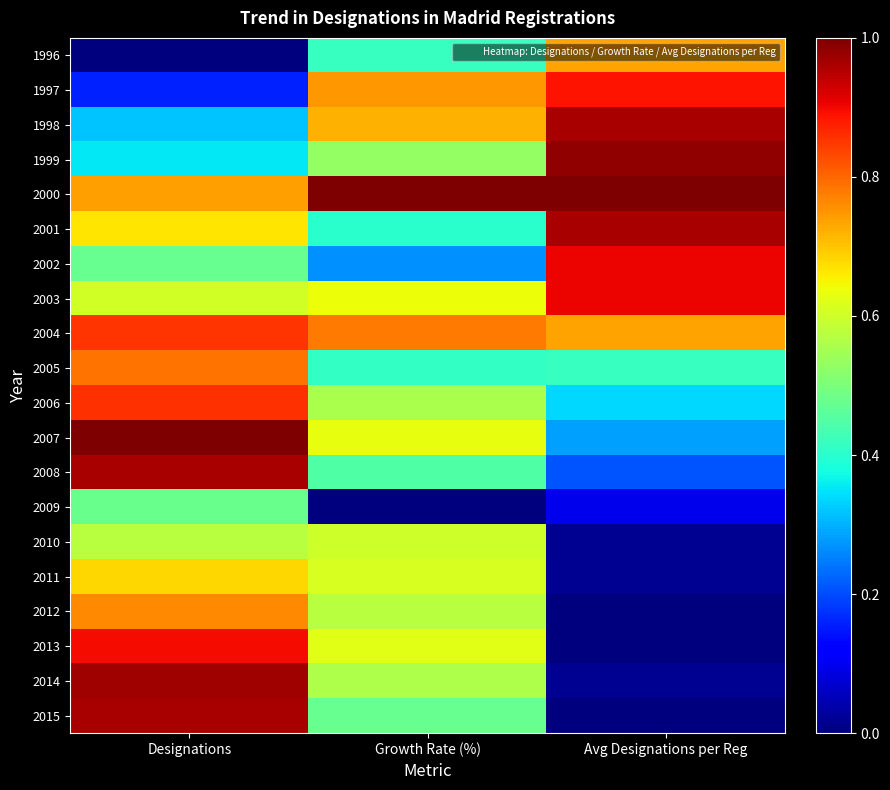

List the series in order of their peak value, highest first.

2000, 2007, 1999, 2014, 2008, 2015, 1998, 2001, 2002, 2003, 2013, 1997, 2006, 2004, 2005, 2012, 1996, 2011, 2010, 2009